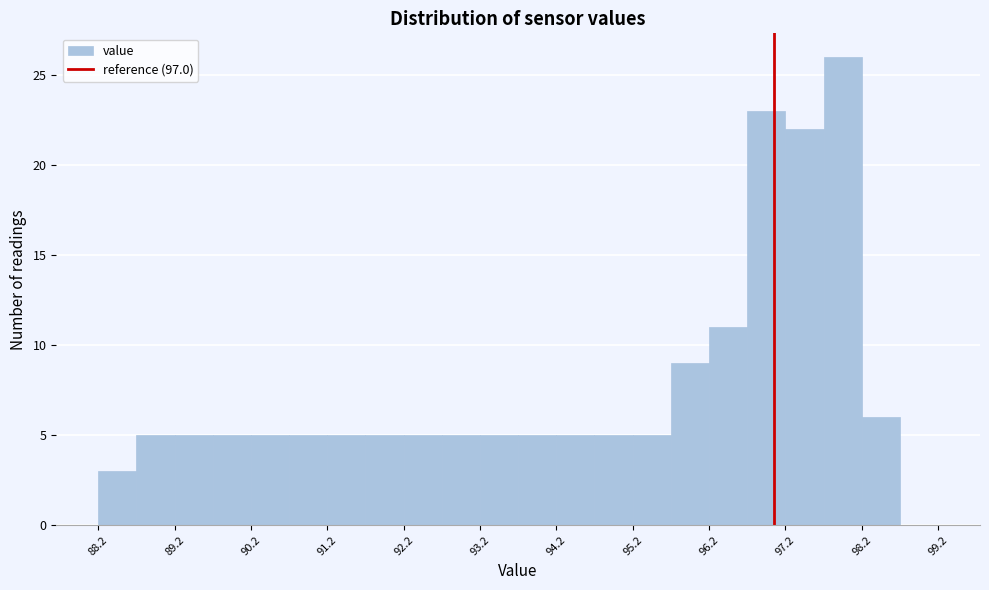

Reading left to right, list every bar in this chart as the range it spans on the x-axis followed by its height. Neither the bar edges nor the heights are printed on the chart, so give them approximately, as read against the axes.

88.15 to 88.65: 3
88.65 to 89.15: 5
89.15 to 89.65: 5
89.65 to 90.15: 5
90.15 to 90.65: 5
90.65 to 91.15: 5
91.15 to 91.65: 5
91.65 to 92.15: 5
92.15 to 92.65: 5
92.65 to 93.15: 5
93.15 to 93.65: 5
93.65 to 94.15: 5
94.15 to 94.65: 5
94.65 to 95.15: 5
95.15 to 95.65: 5
95.65 to 96.15: 9
96.15 to 96.65: 11
96.65 to 97.15: 23
97.15 to 97.65: 22
97.65 to 98.15: 26
98.15 to 98.65: 6
98.65 to 99.15: 0